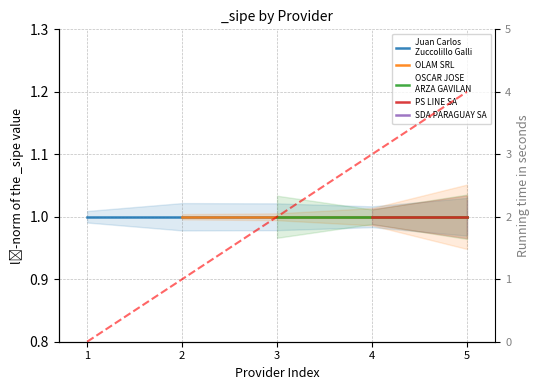

What is the greatest value displayed?

4.0